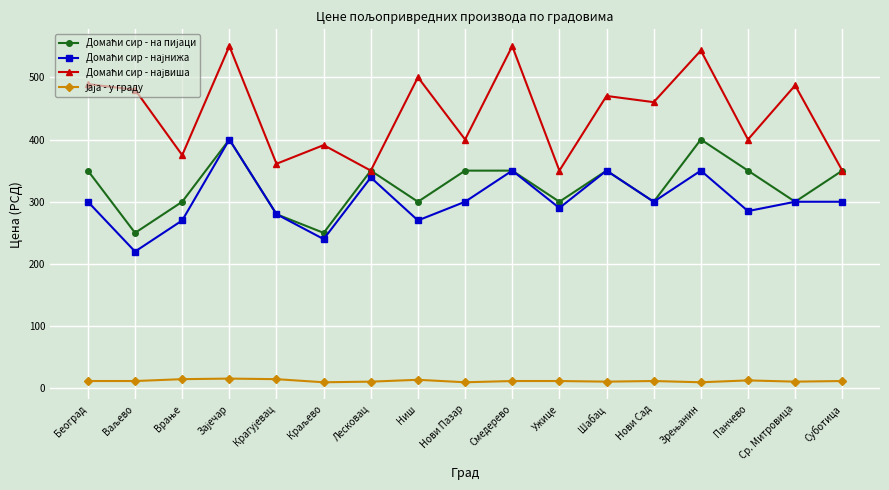

What is the label of the 17th point from the right?

Београд